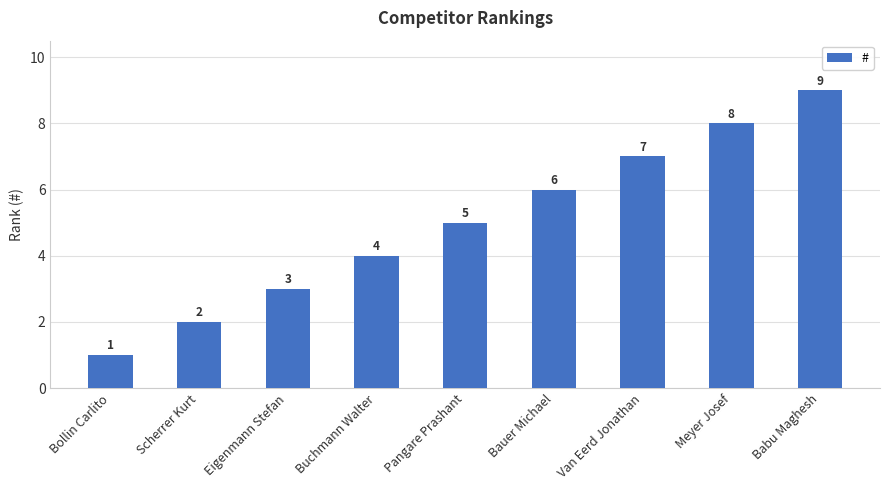

Are the bars horizontal?

No